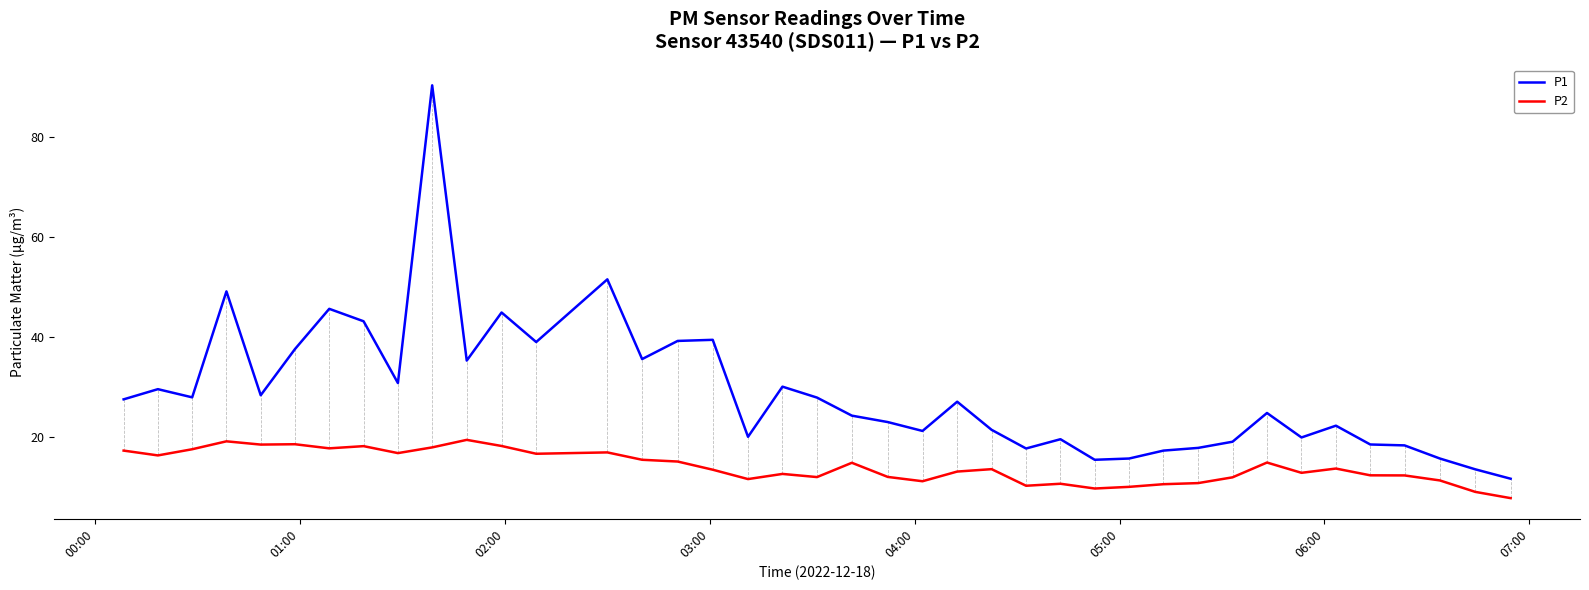

Which series has the largest total across all categories?

P1